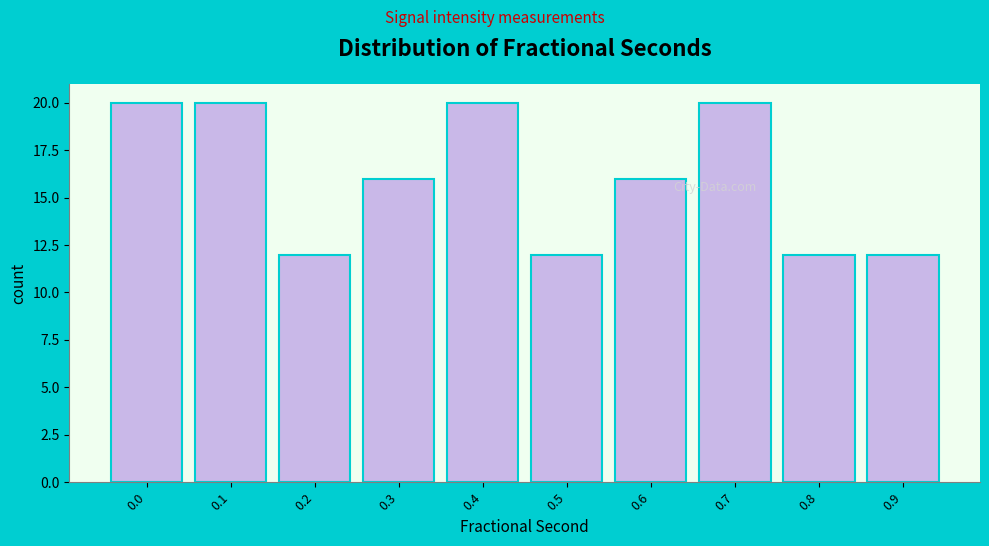

Reading left to right, extract all data points from this chart.

0.0=20	0.1=20	0.2=12	0.3=16	0.4=20	0.5=12	0.6=16	0.7=20	0.8=12	0.9=12